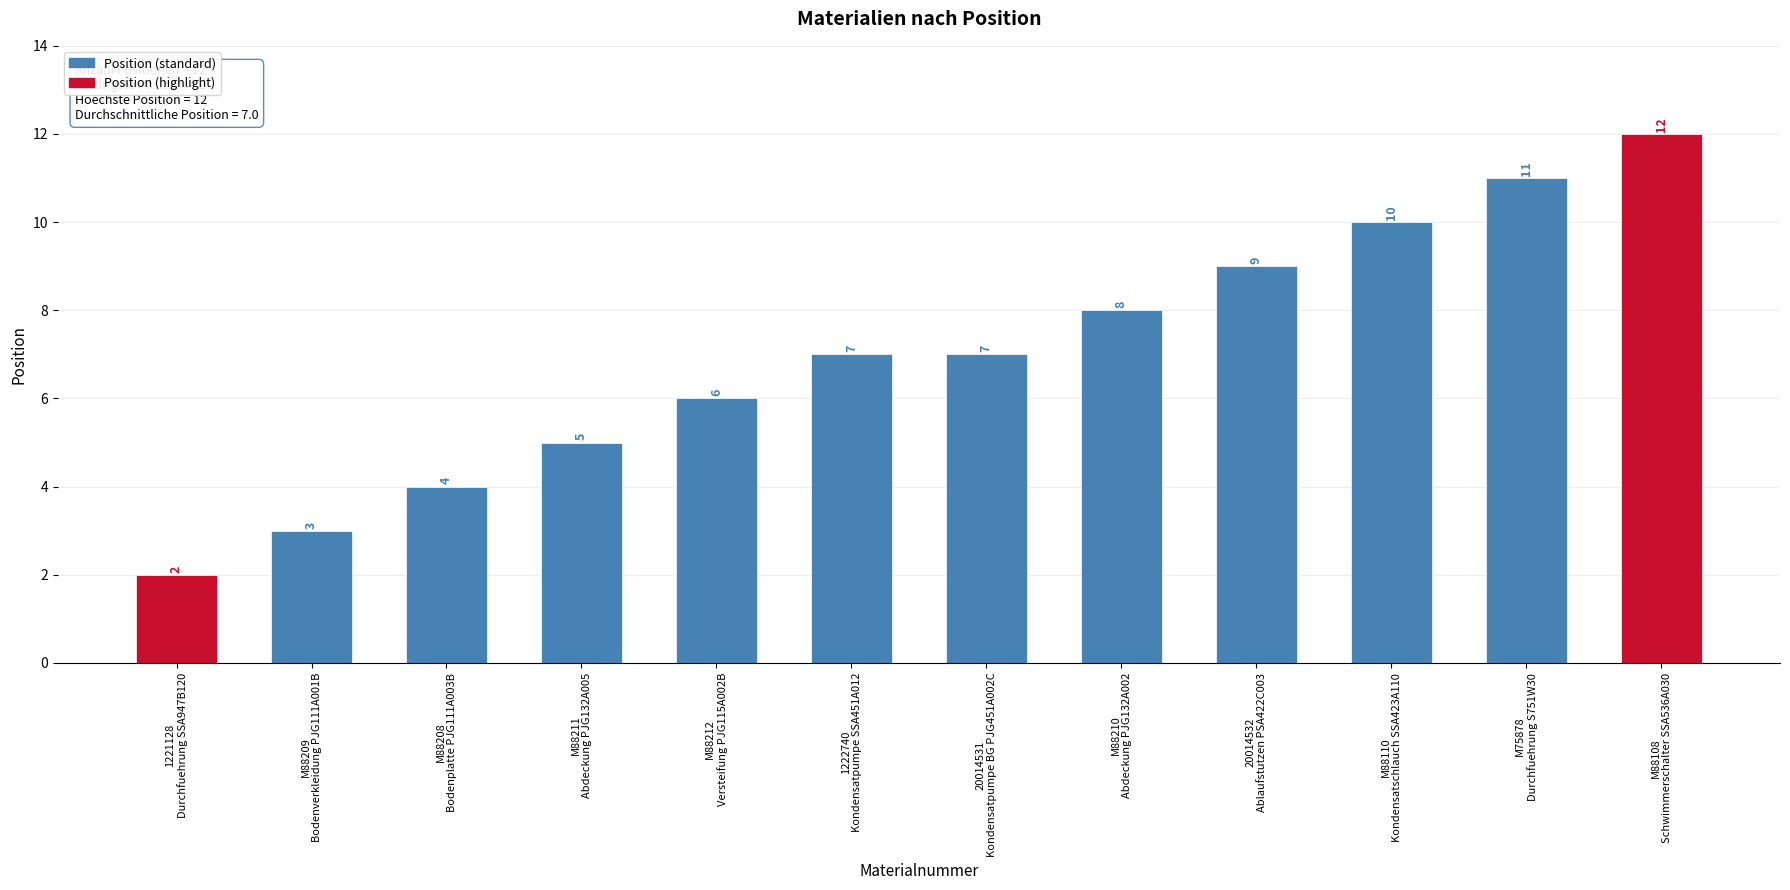

Are the bars horizontal?

No